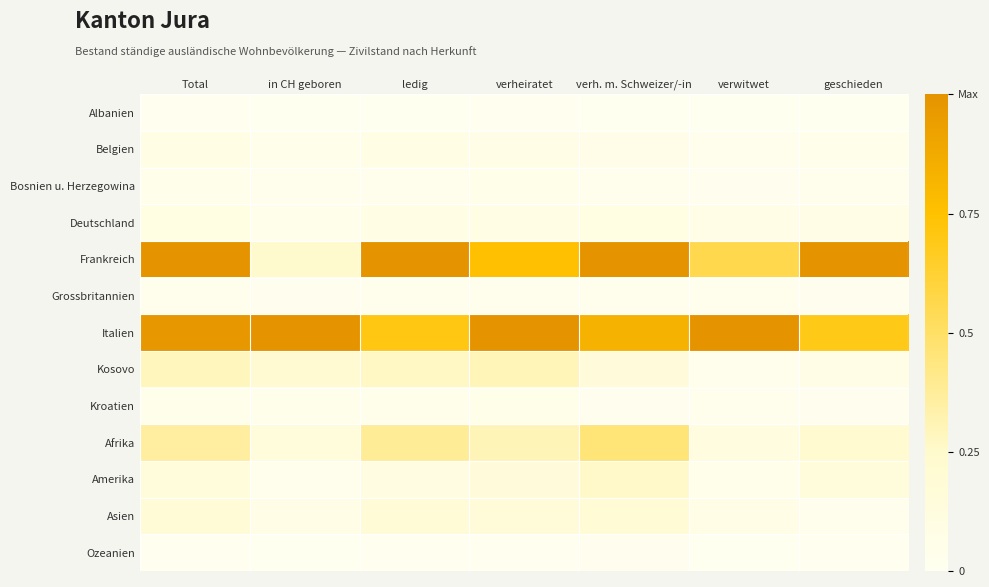

Between verh. m. Schweizer/-in and geschieden, which is larger?

verh. m. Schweizer/-in